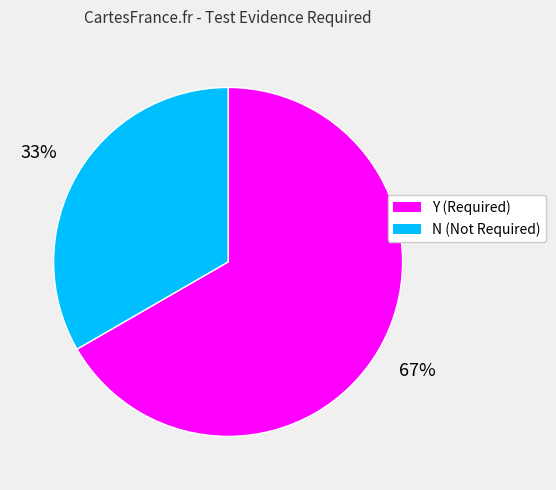

What is the majority slice?

Y